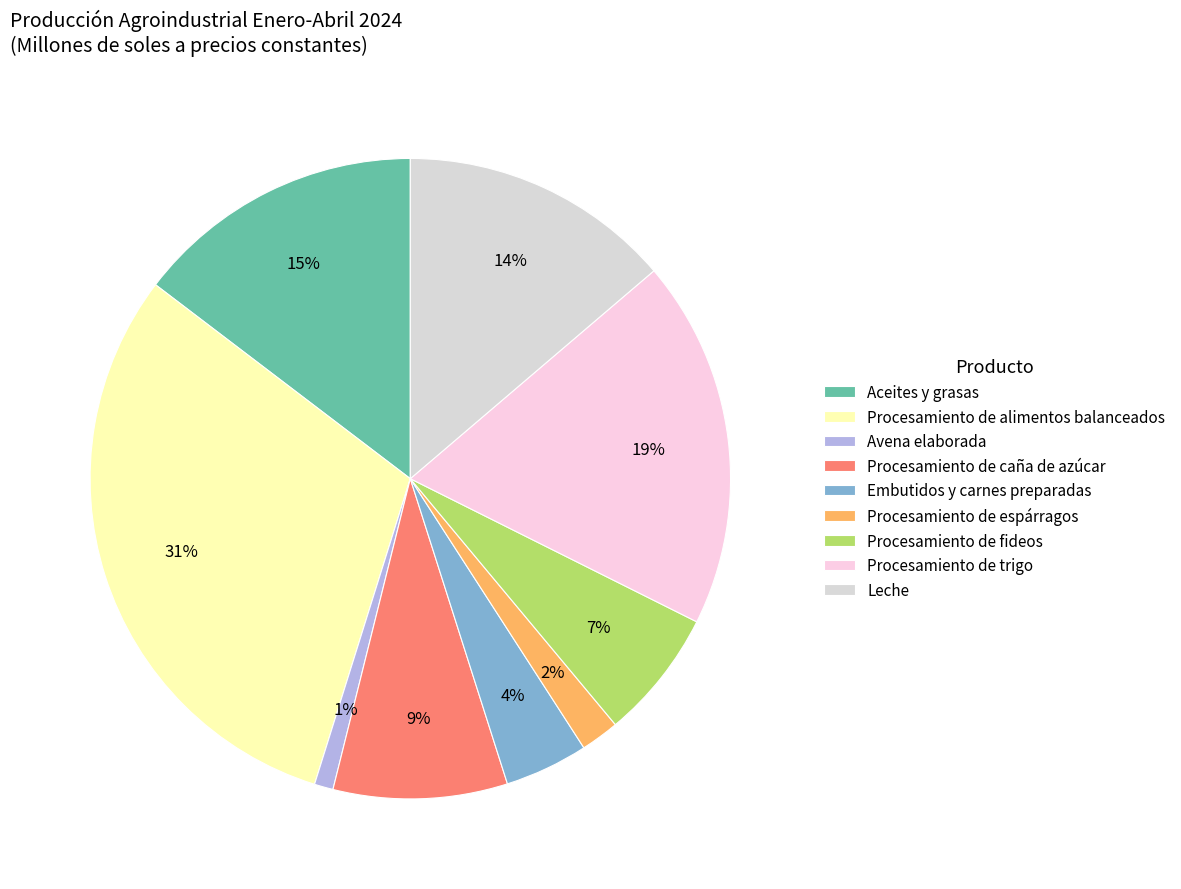

Which category has the smallest portion of the pie?

Avena elaborada